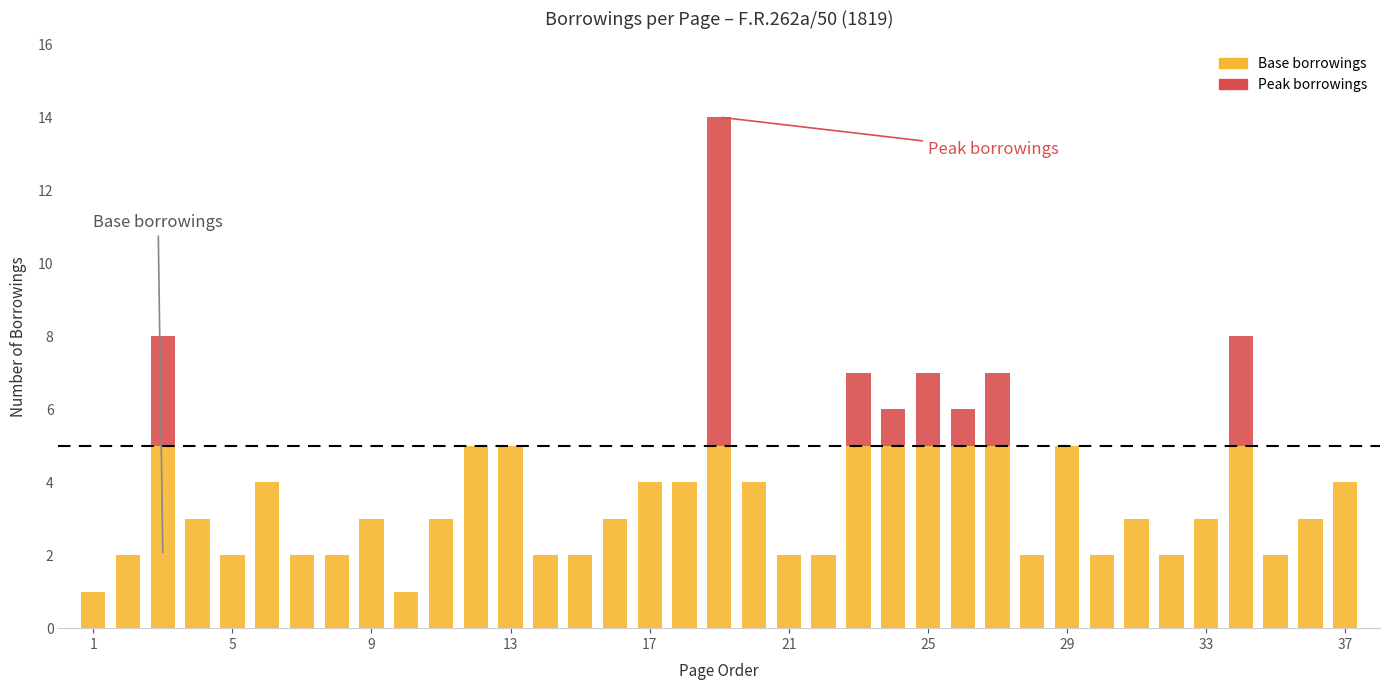

Which series has the largest total across all categories?

Base borrowings